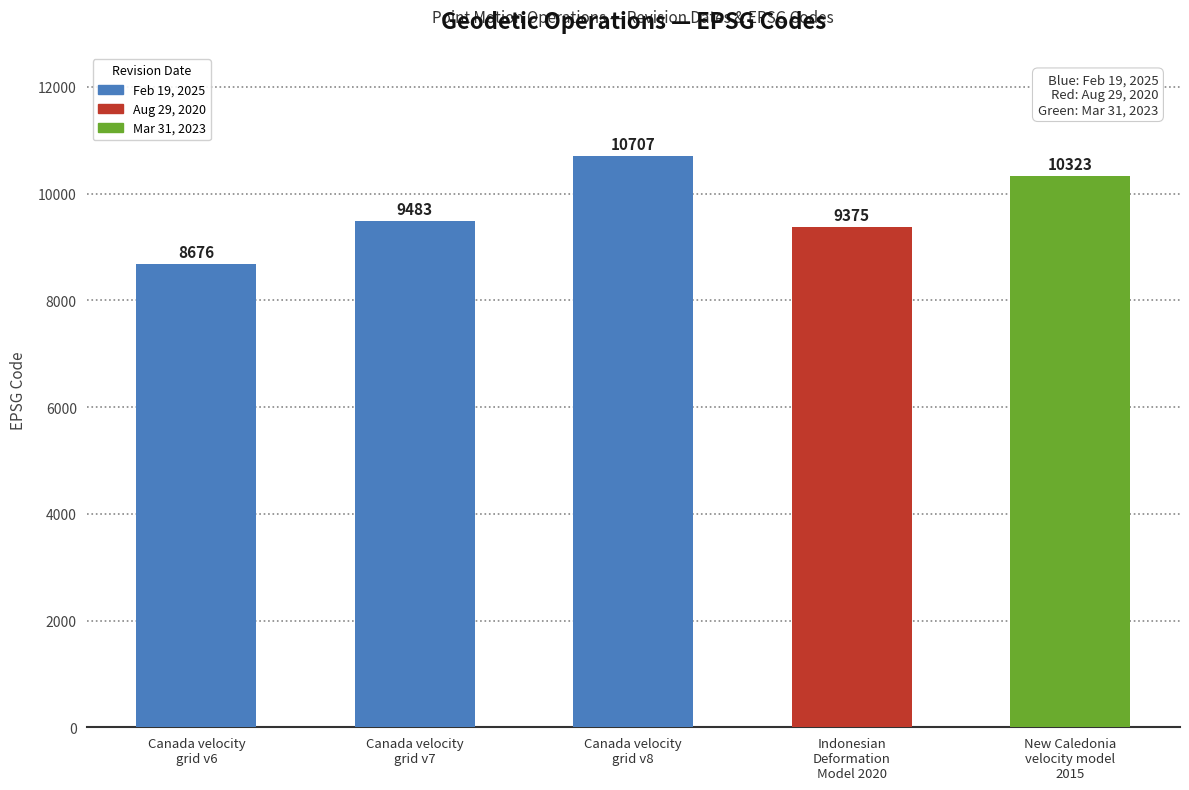

What position from the left is New Caledonia
velocity model
2015?

5